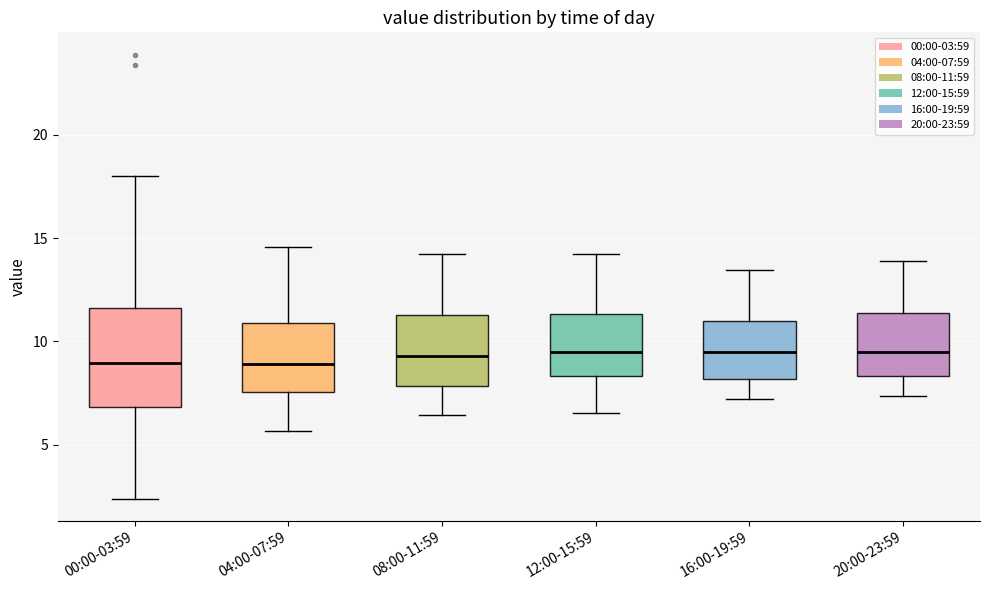

Where does the upper whisker of the box for 00:00-03:59 end on the y-axis? The values are not printed on the chart, so give them approximately, as read against the axis.

18.0